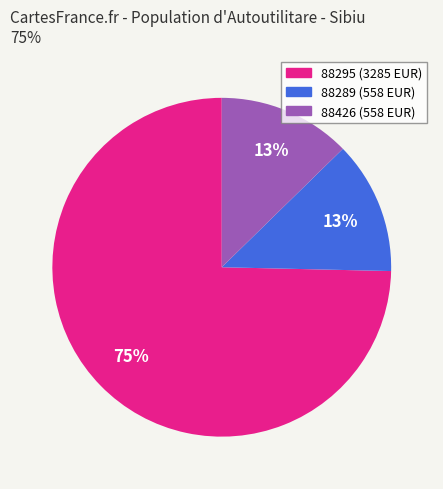

To the nearest percent, what percentage of the pie is 88426?

13%